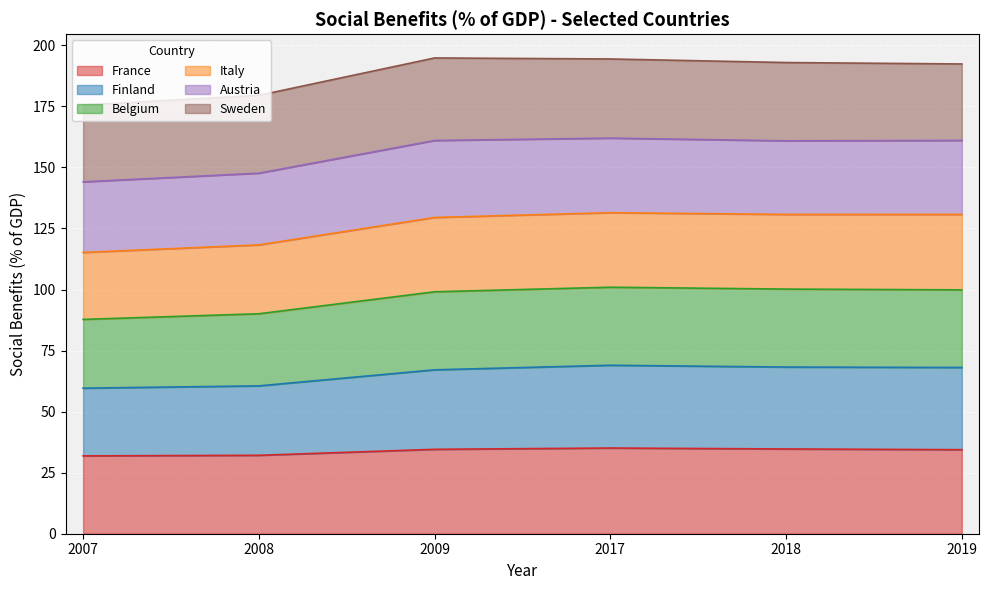

What is the total value across all series at 2008?

179.5